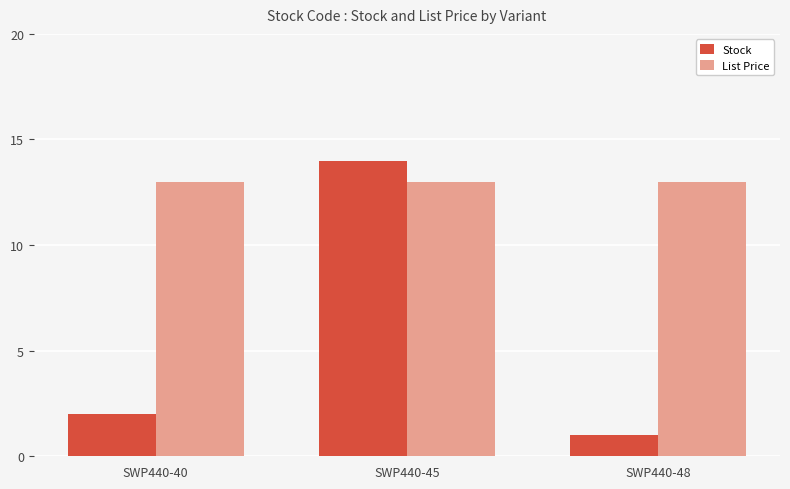

At which category does the chart reach its peak across all series?

SWP440-45